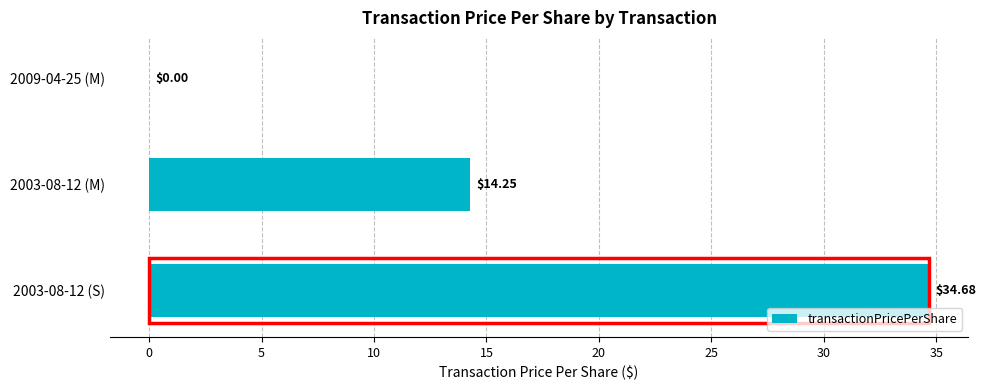

Which category has the highest value across all series?

2003-08-12 (S)